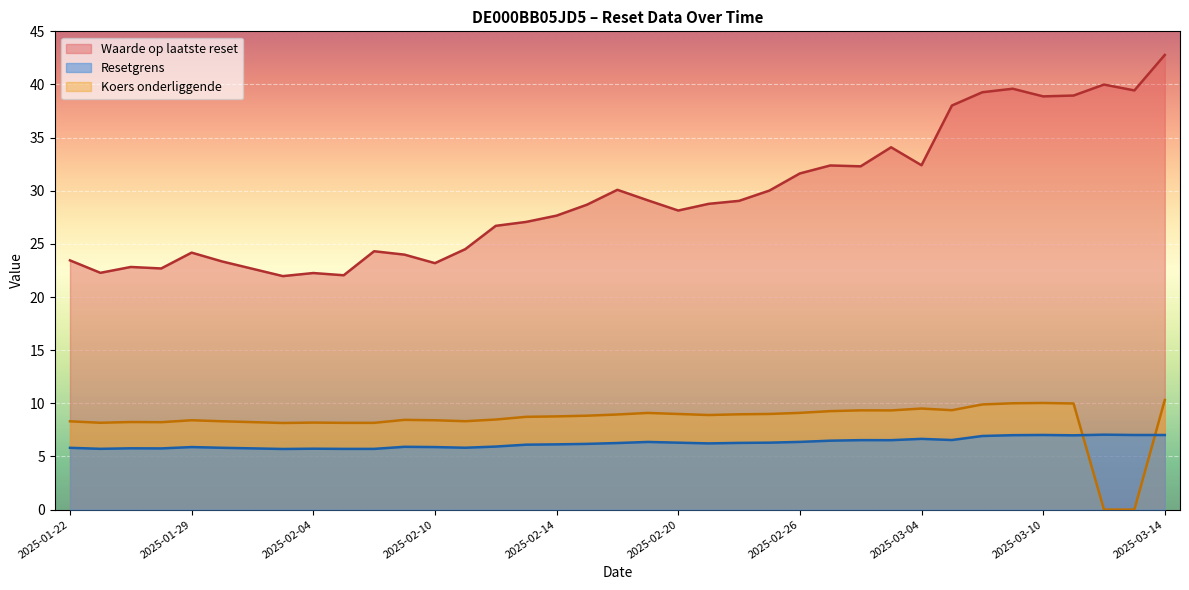

How many interior local peaks does the Resetgrens series have?

9